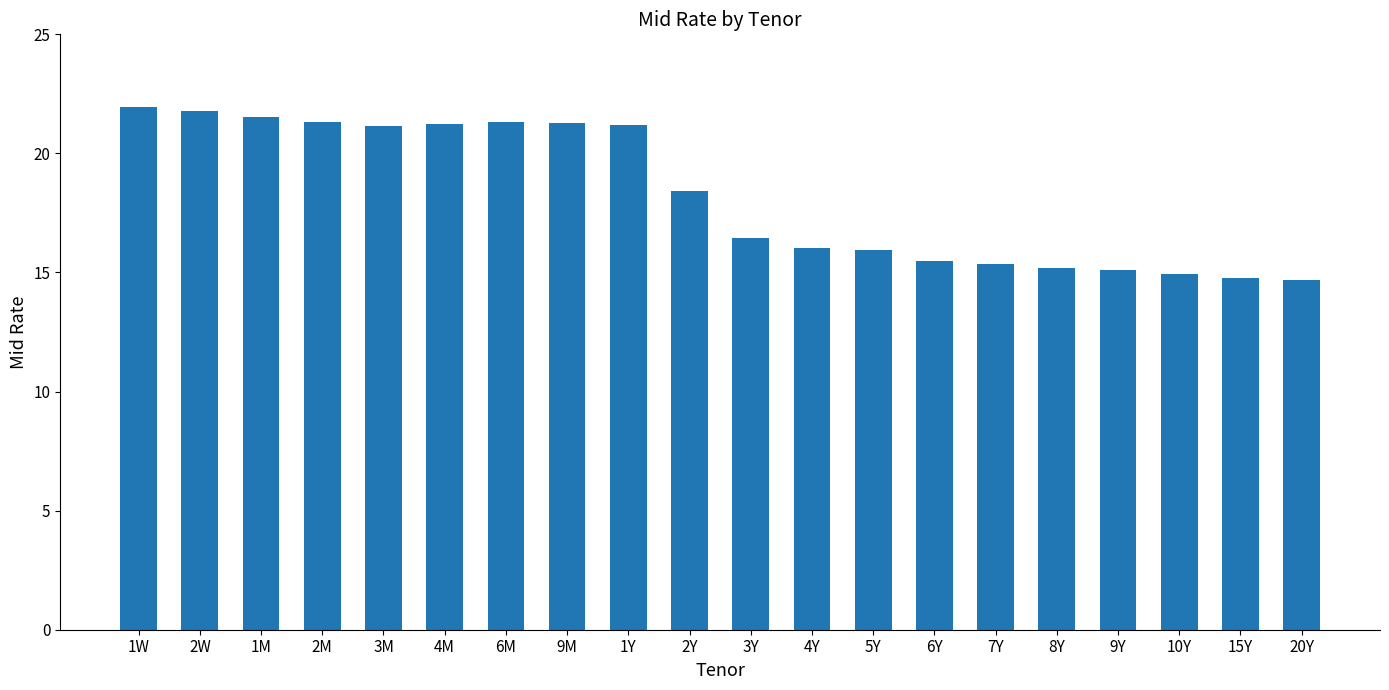

What is the label of the 4th bar from the right?

9Y